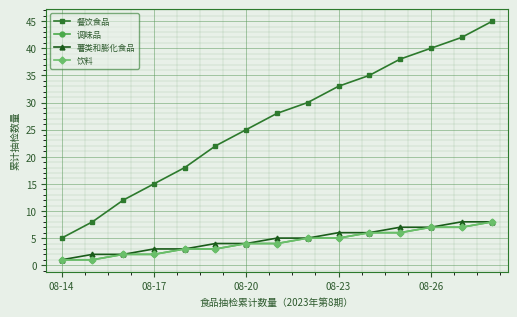

What is the difference between the maximum and minimum values in the 调味品 series?

7